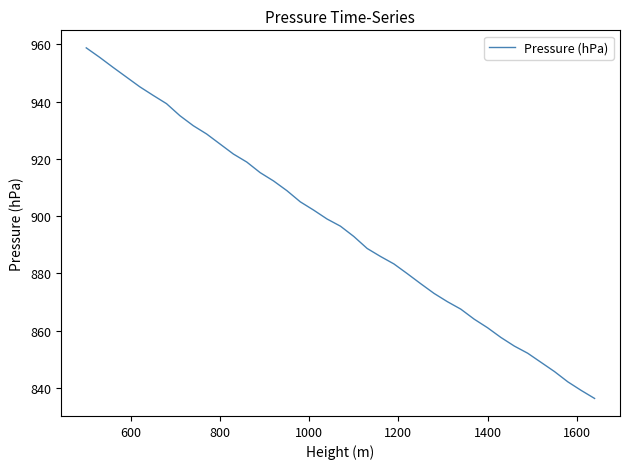

What is the difference between the maximum and minimum values?

122.5